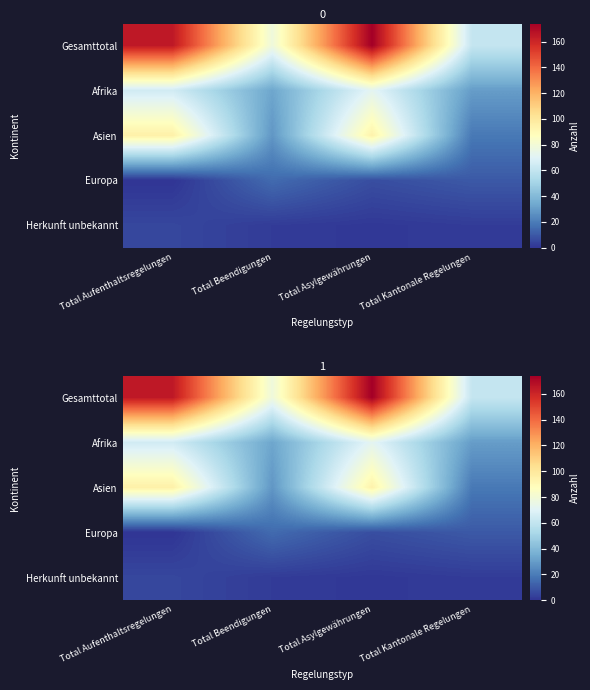

At how many categories does at least one series exceed 140?

2